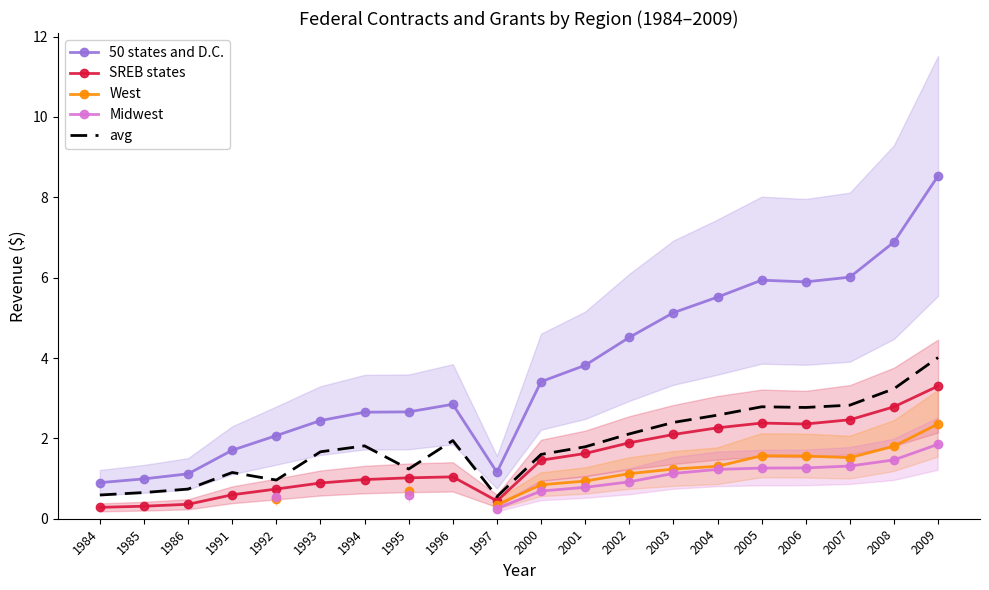

The value of SREB states at 2005 is 2.4. True or false?

True